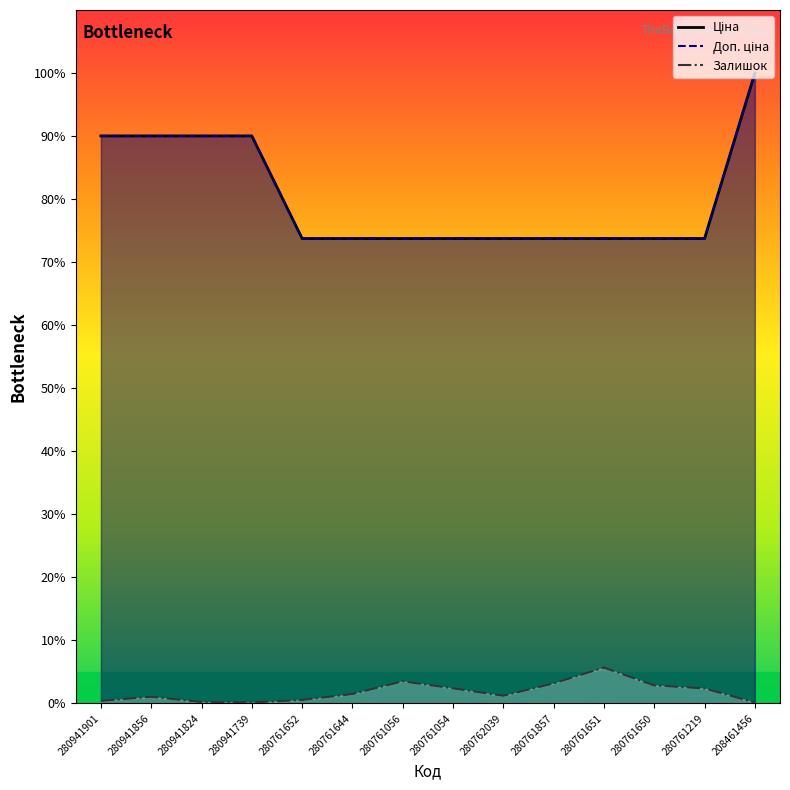

Which series has the largest range (max minus min)?

Ціна